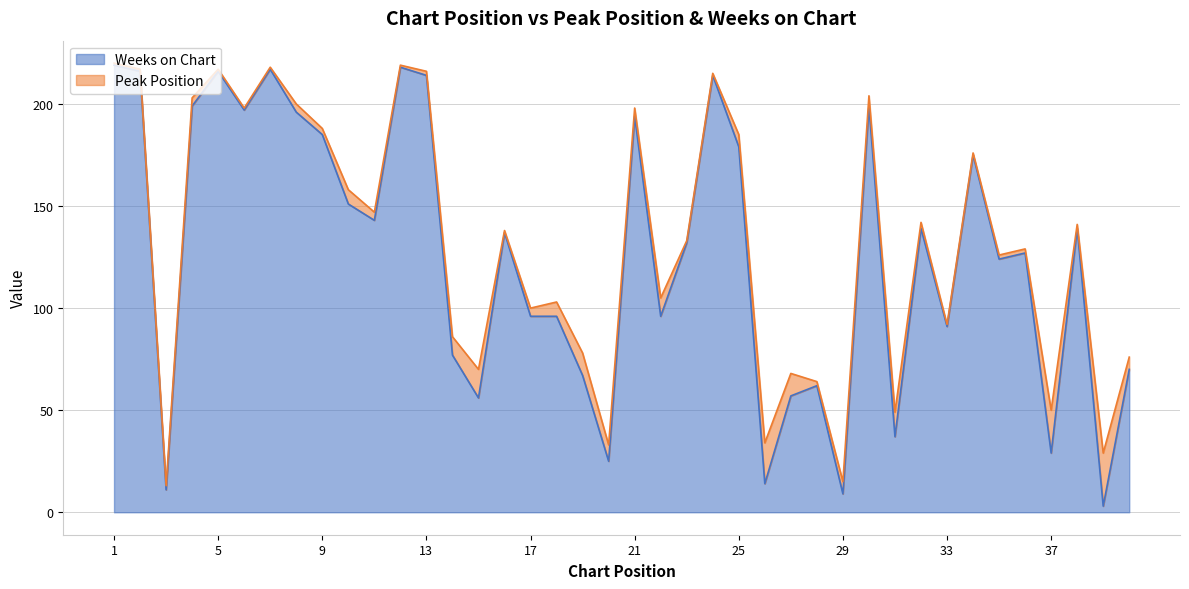

Is it true that the value at 38 is 139?

True